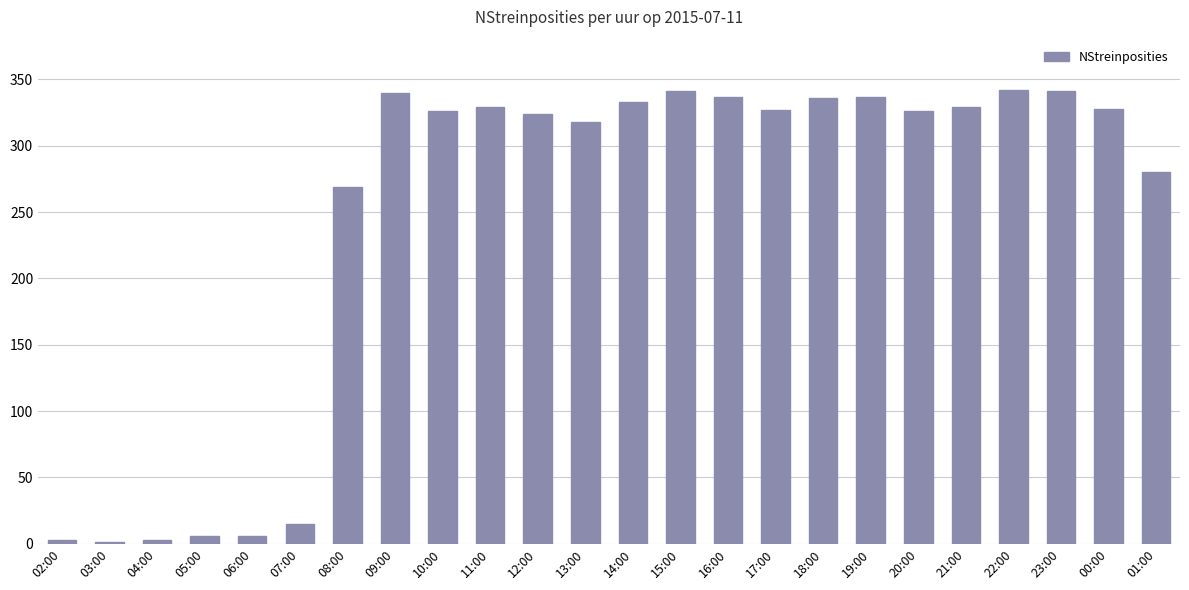

The chart shows a value of 1 at 03:00. True or false?

True